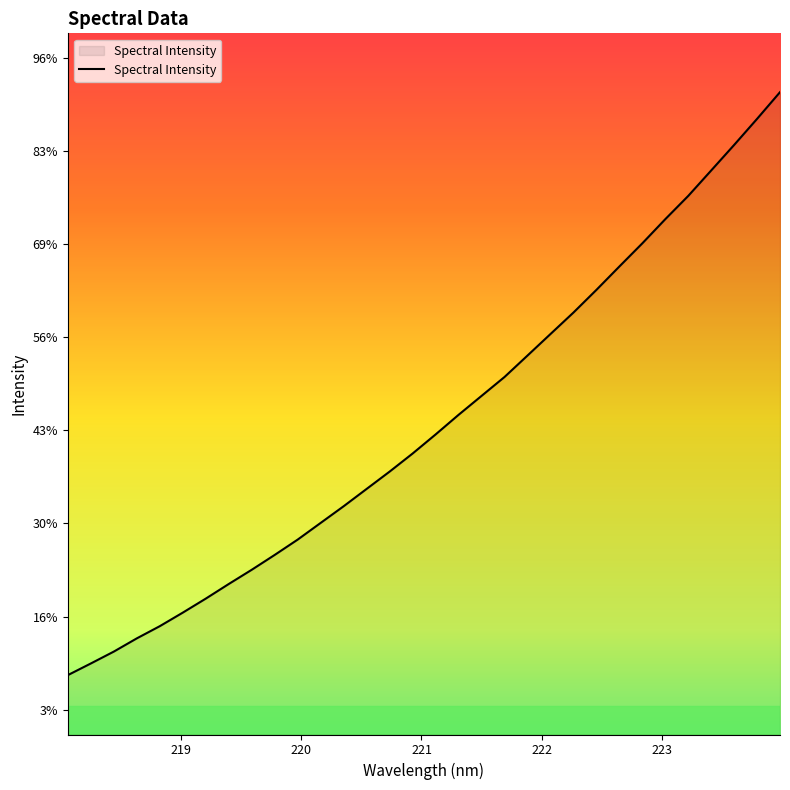

What is the label of the 4th point from the left?

221